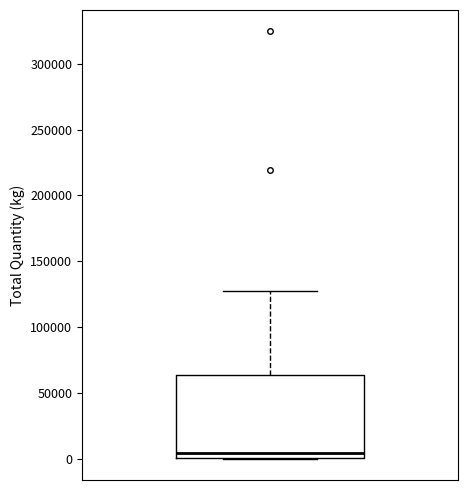

Read this box plot against the y-axis: the position of the median line, the range covered by the box, and the ends of both whiskers. The values are not printed on the chart, so give them approximately, as read against the axis.

median 5000, box 0 to 65000, whiskers 0 to 125000